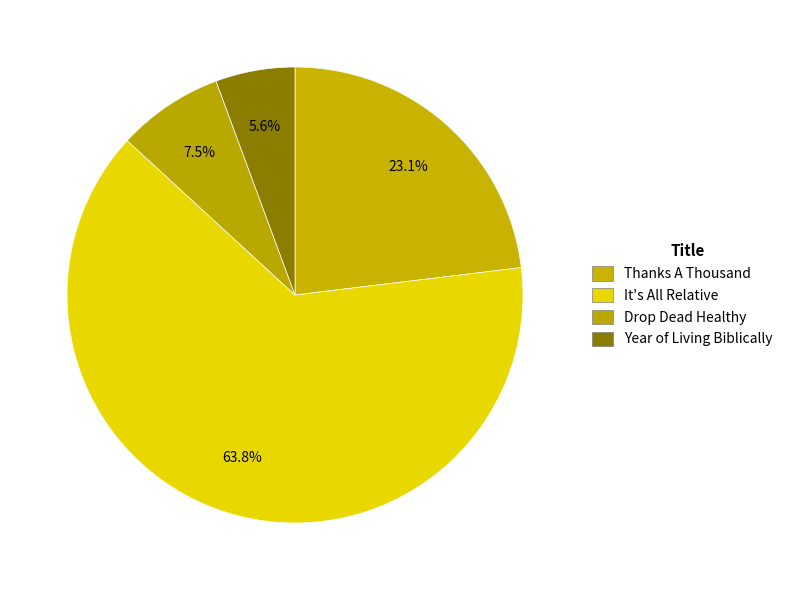

What is the largest slice in the pie chart?

It's All Relative